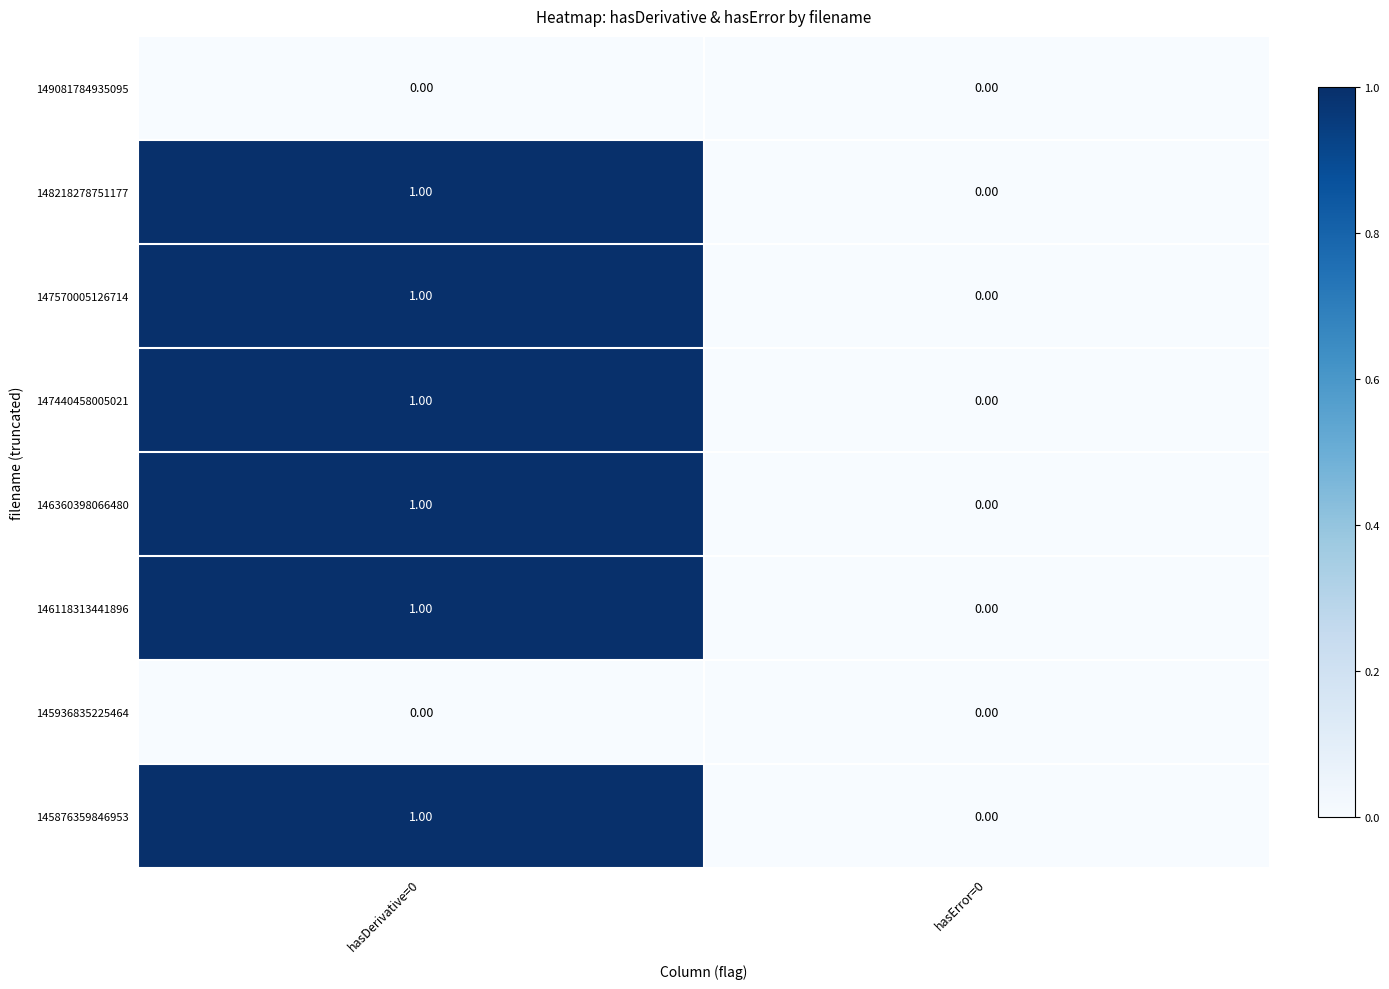

At which category is the sum across all series the highest?

hasDerivative=0